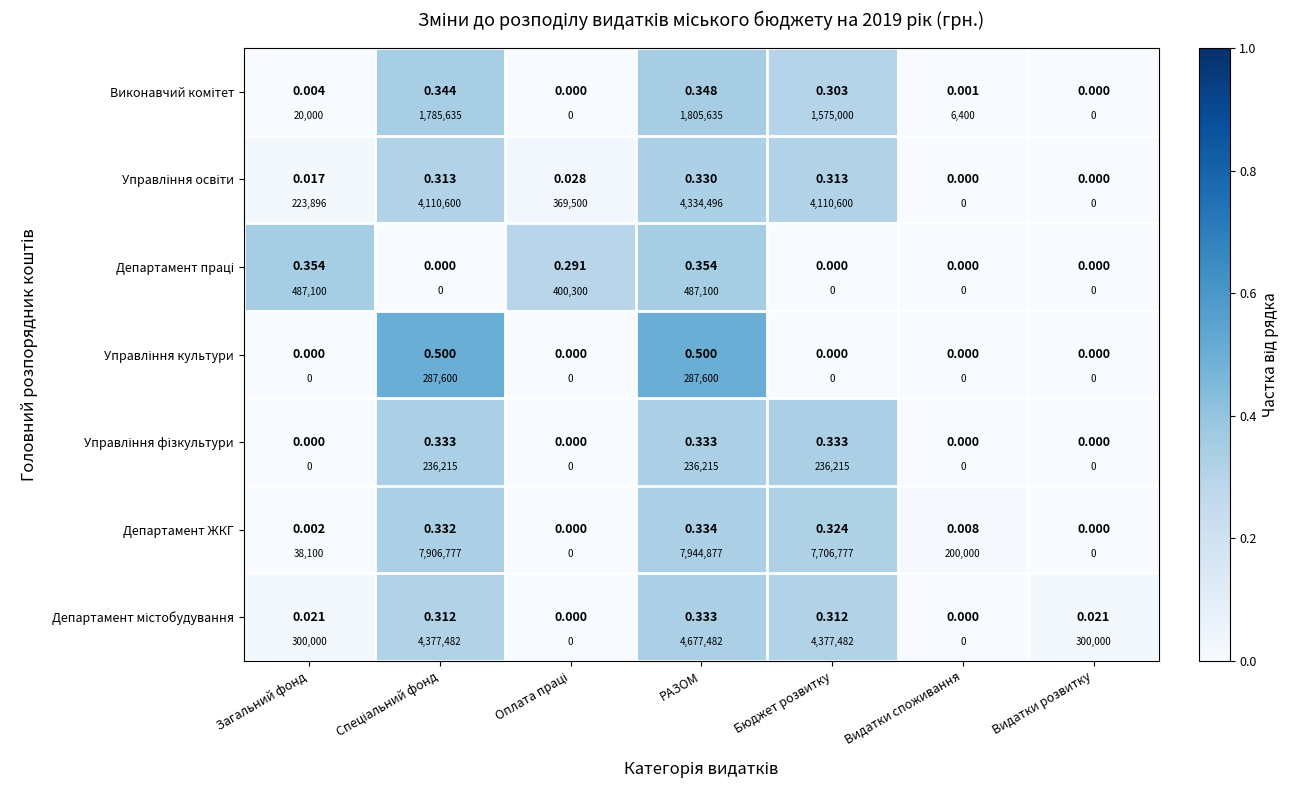

What is the difference between the maximum and second lowest values in the Виконавчий комітет series?

0.3